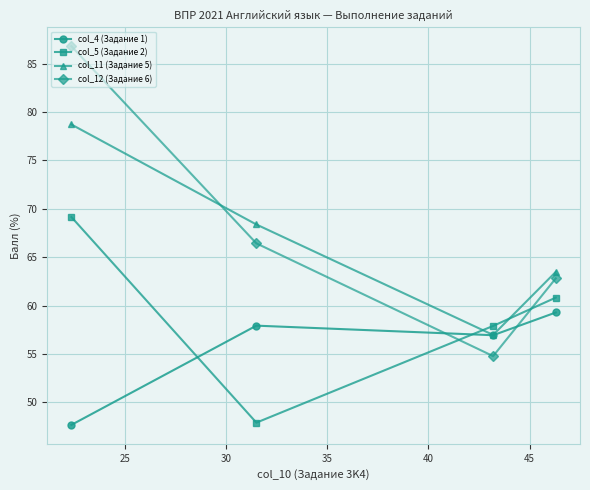

Which series has the widest spread of values?

col_12 (Задание 6)